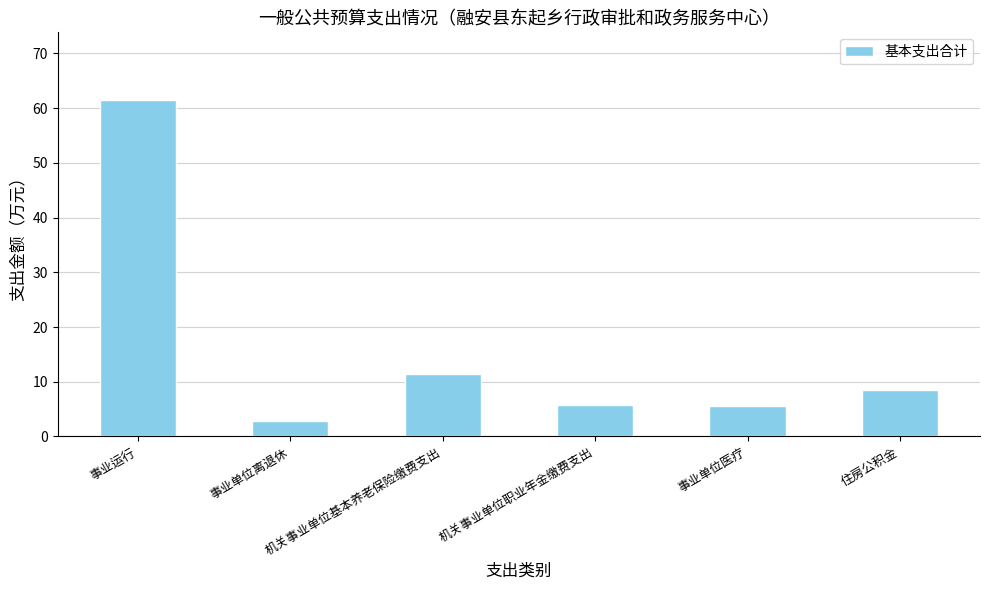

Which label corresponds to the smallest value in the chart?

事业单位离退休